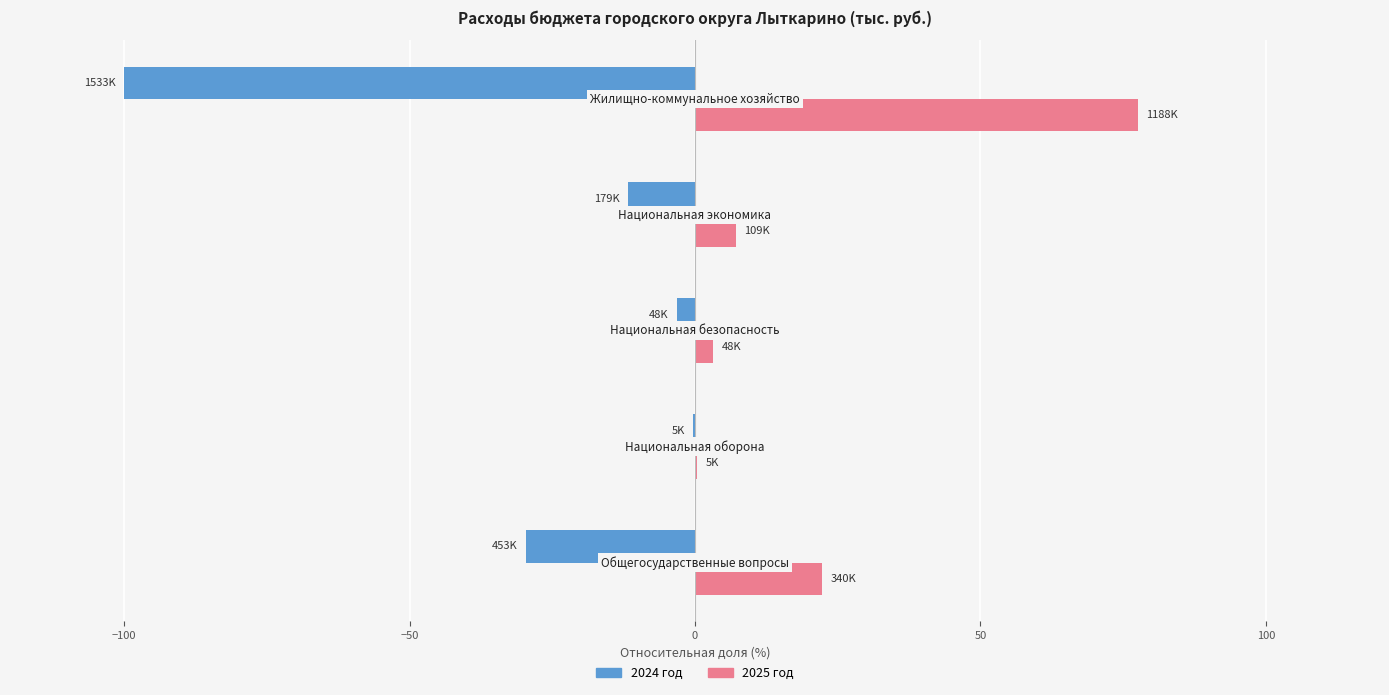

Which series has the largest total across all categories?

2025 год